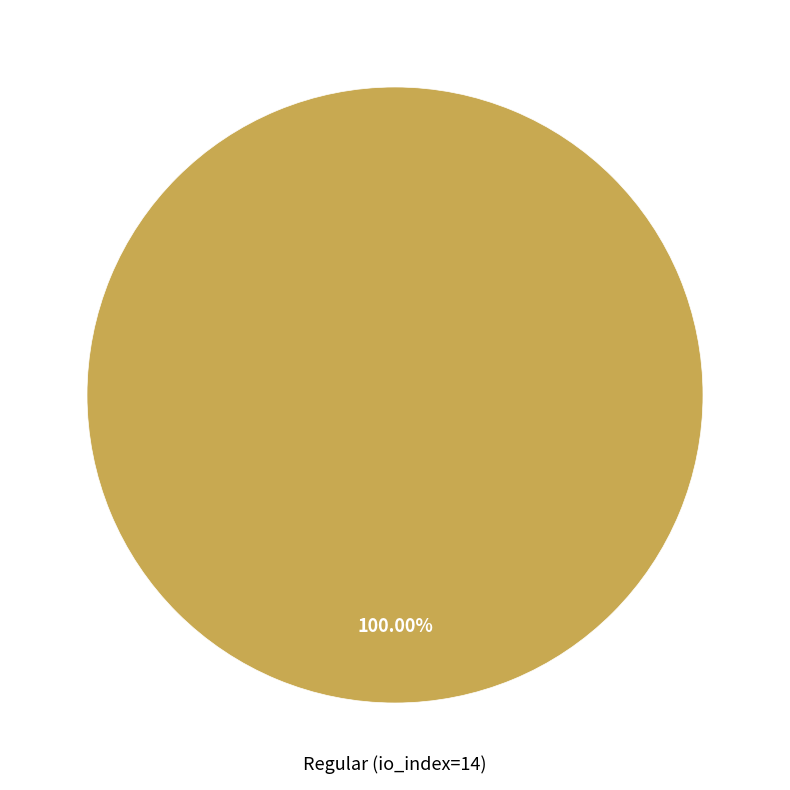

Does Regular (io_index=14) account for over 50% of the chart?

Yes